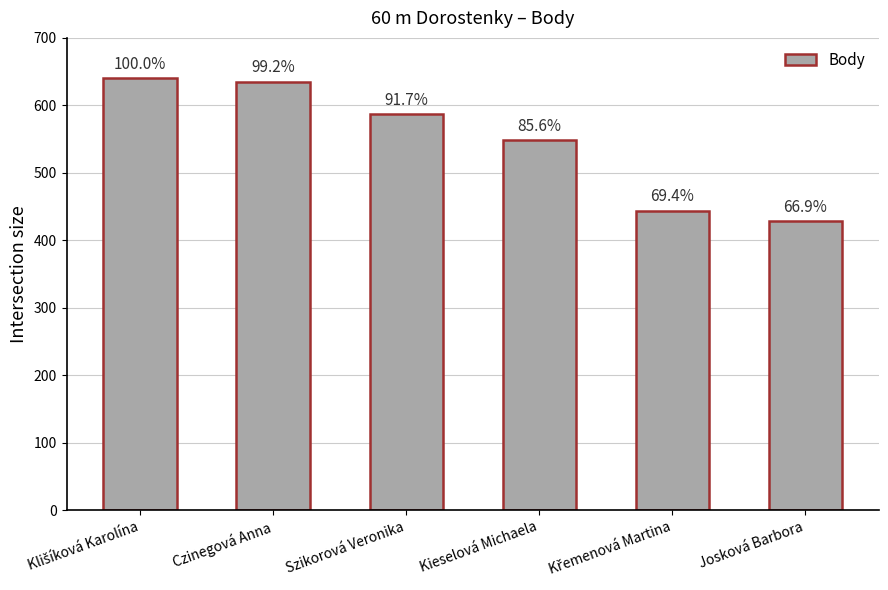

Does the chart contain stacked bars?

No